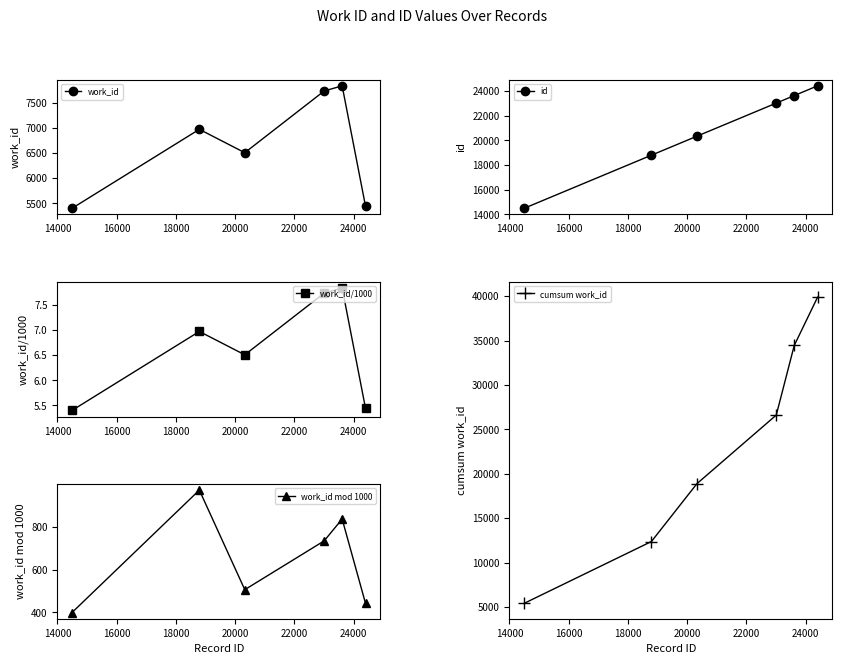

What is the average value of the work_id/1000 series?

6.6